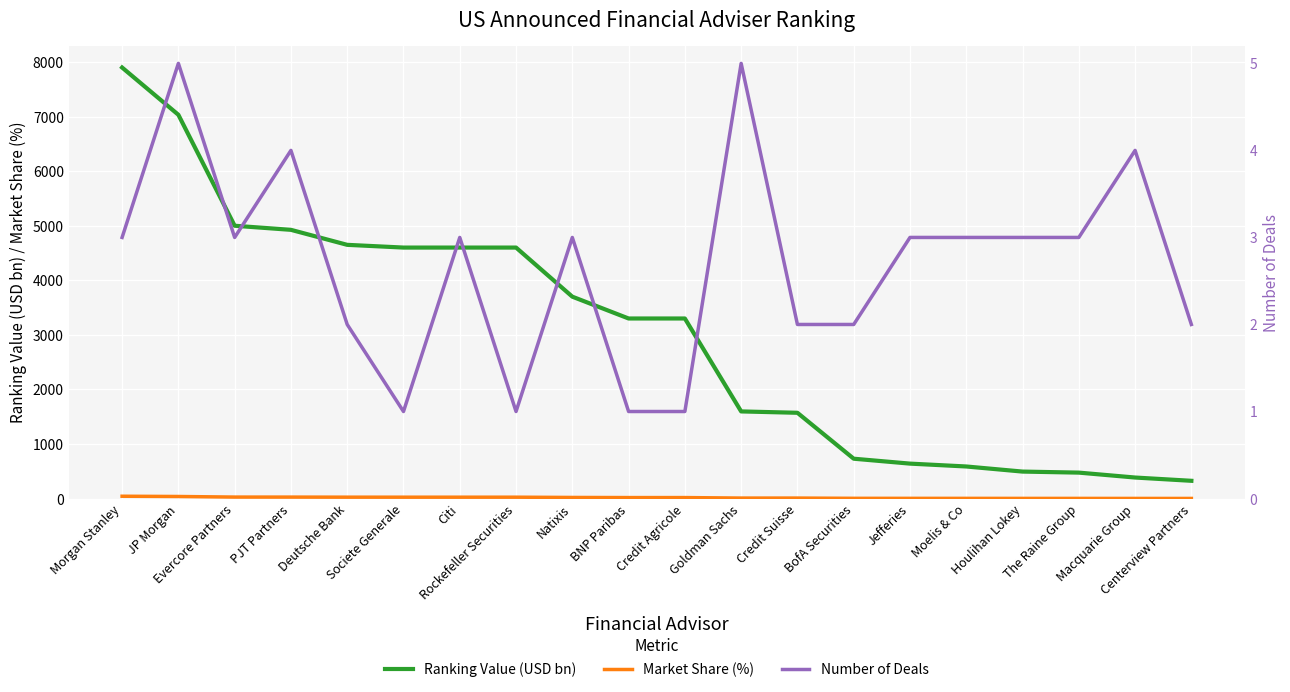

What are all the series names shown in the legend?

Ranking Value (USD bn), Market Share (%), Number of Deals